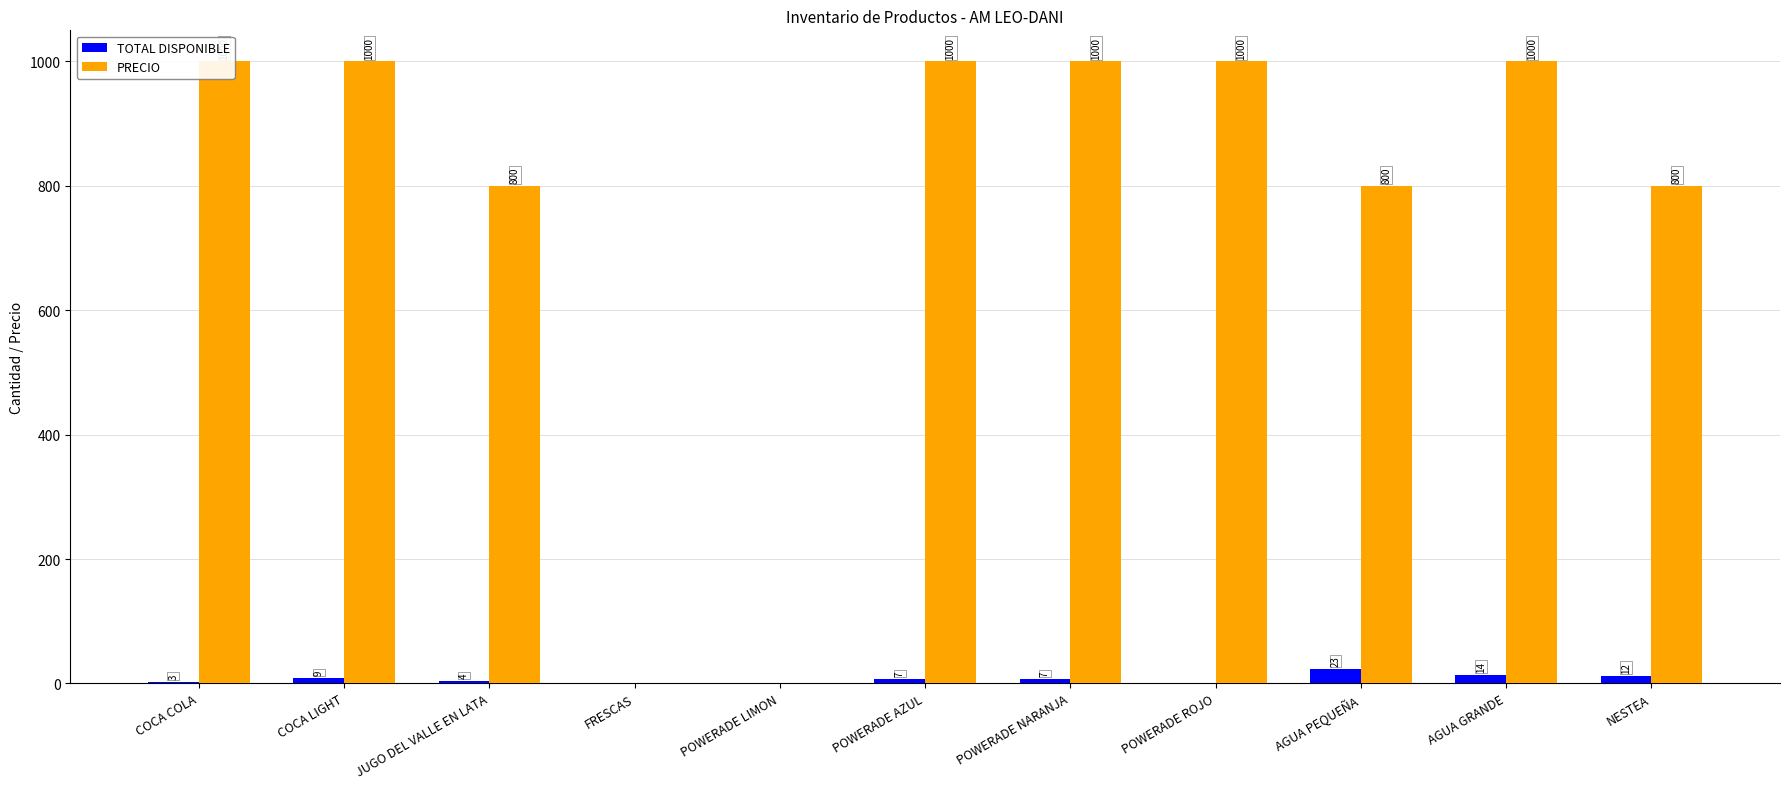

List the labels in order of TOTAL DISPONIBLE value, largest first.

AGUA PEQUEÑA, AGUA GRANDE, NESTEA, COCA LIGHT, POWERADE AZUL, POWERADE NARANJA, JUGO DEL VALLE EN LATA, COCA COLA, FRESCAS, POWERADE LIMON, POWERADE ROJO